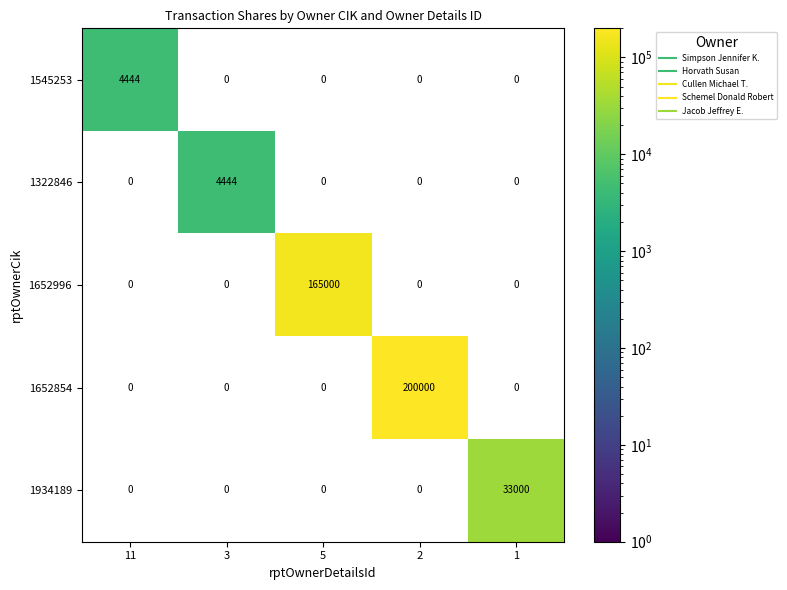

The value of 1652996 at 3 is -54231. True or false?

False